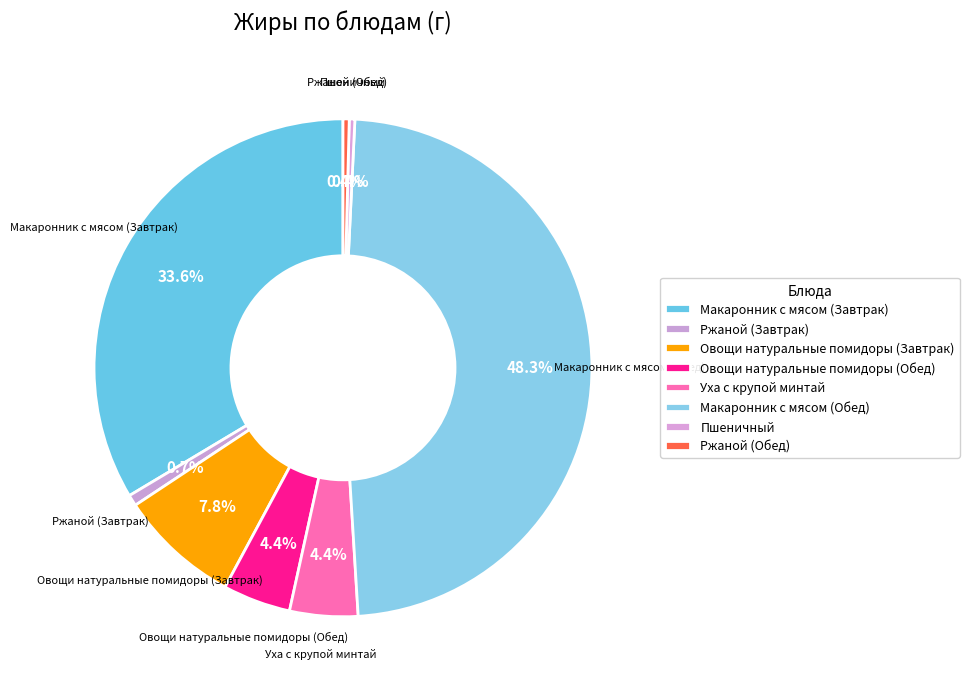

Which has a higher value, Макаронник с мясом (Обед) or Пшеничный?

Макаронник с мясом (Обед)